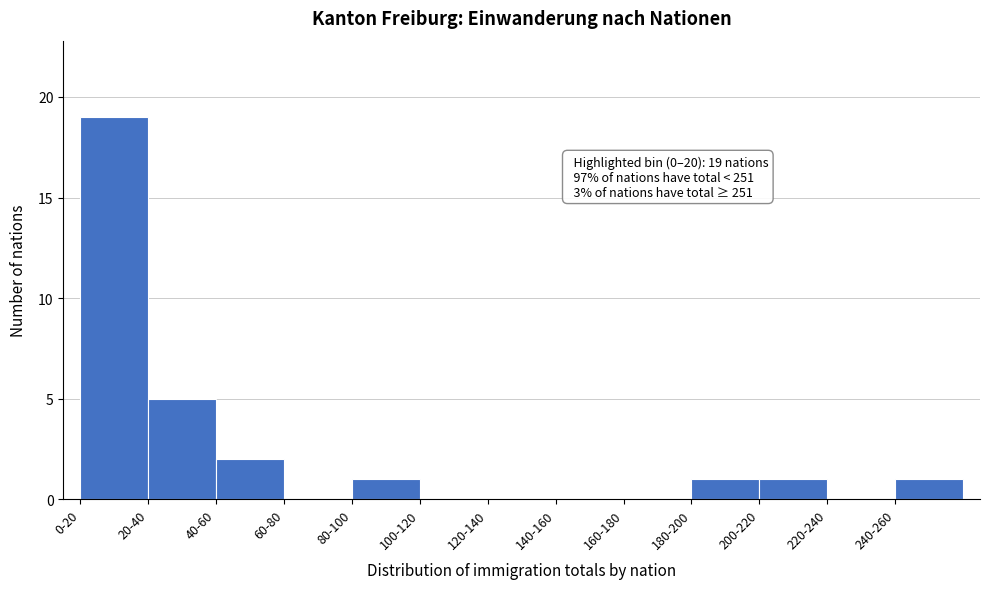

Reading right to left, what are all the values shown in this chart?

240-260=1	220-240=0	200-220=1	180-200=1	160-180=0	140-160=0	120-140=0	100-120=0	80-100=1	60-80=0	40-60=2	20-40=5	0-20=19